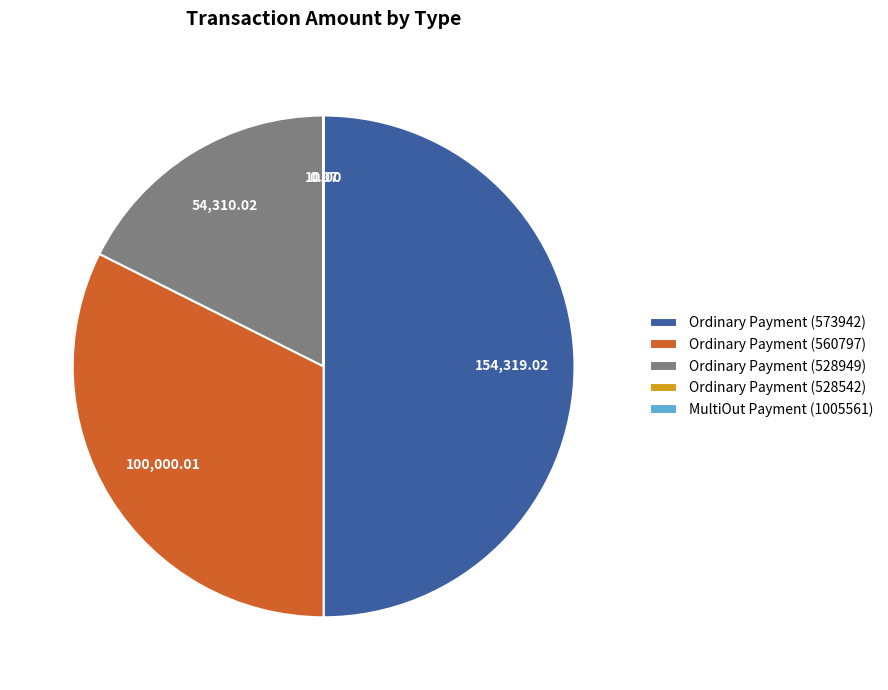

Is it true that Ordinary Payment (573942) is 50% of the pie?

True